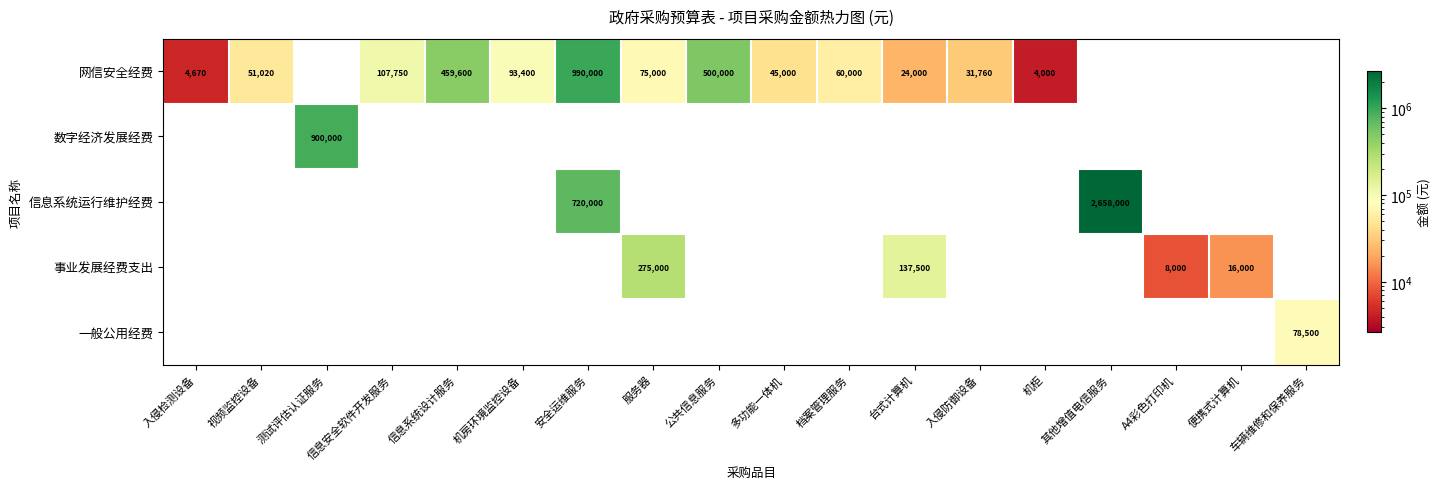

At which label is 网信安全经费 closest to 495000?

公共信息服务